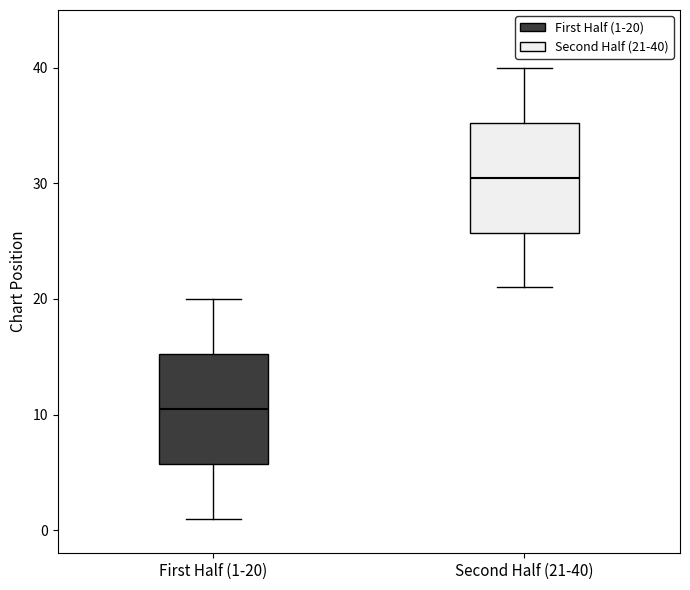

Reading left to right, read every box against the y-axis: the position of its median line, the range the box covers, and the ends of its whiskers. The values are not printed on the chart, so give them approximately, as read against the axis.

First Half (1-20): median 11, box 6 to 15, whiskers 1 to 20
Second Half (21-40): median 31, box 26 to 35, whiskers 21 to 40